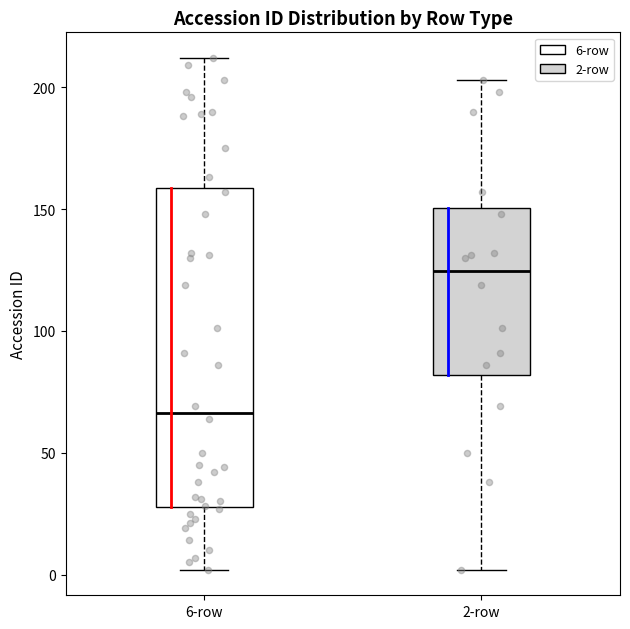

Which box has the highest median line?

2-row